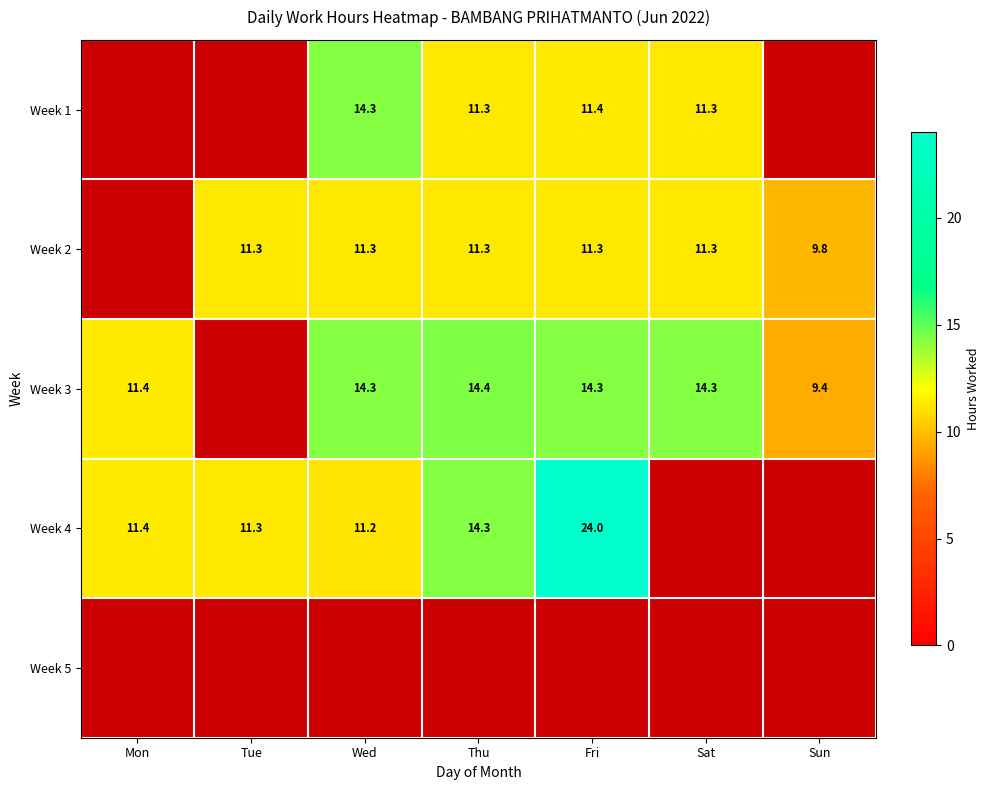

The value of Week 3 at Thu is 14.4. True or false?

True